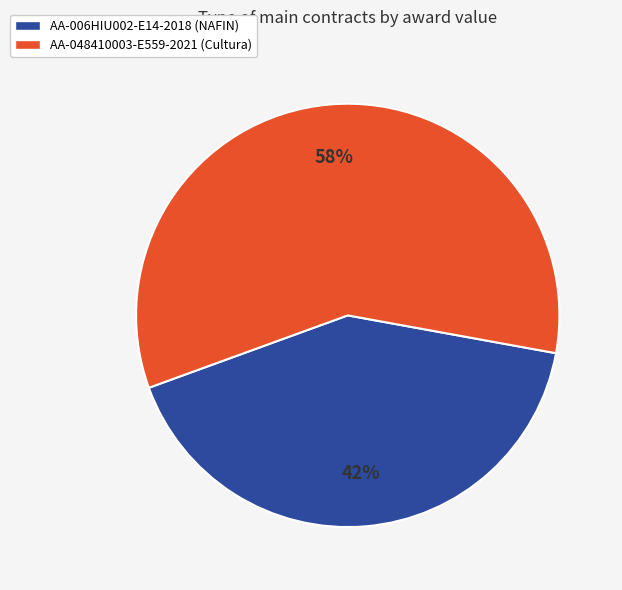

To the nearest percent, what percentage of the pie is AA-006HIU002-E14-2018 (NAFIN)?

42%